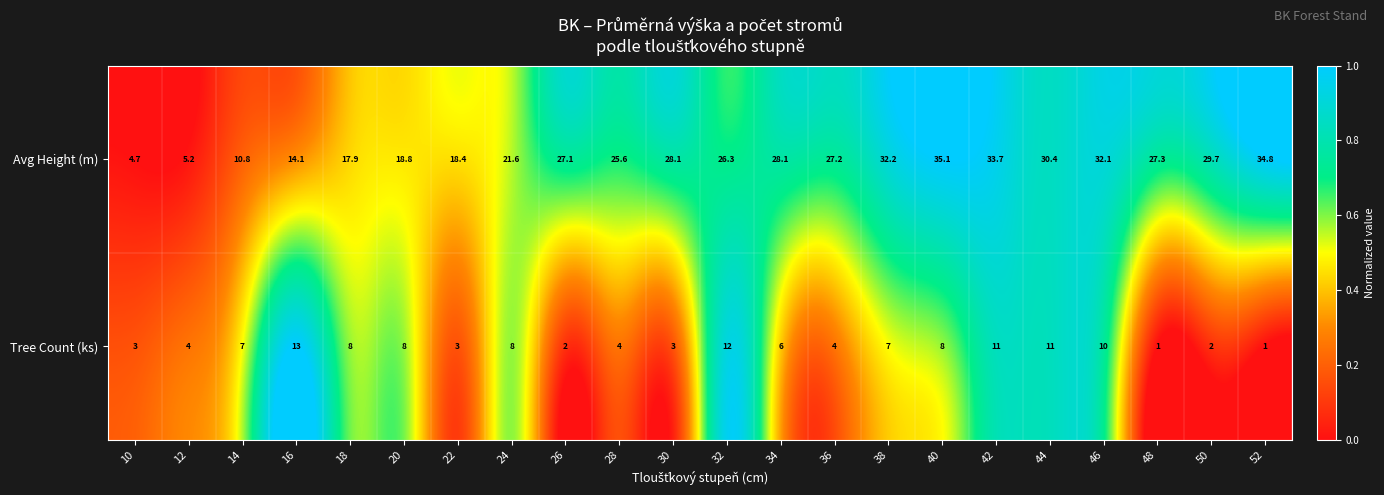

Rank the series by their maximum value, from lowest to highest.

Tree Count (ks), Avg Height (m)